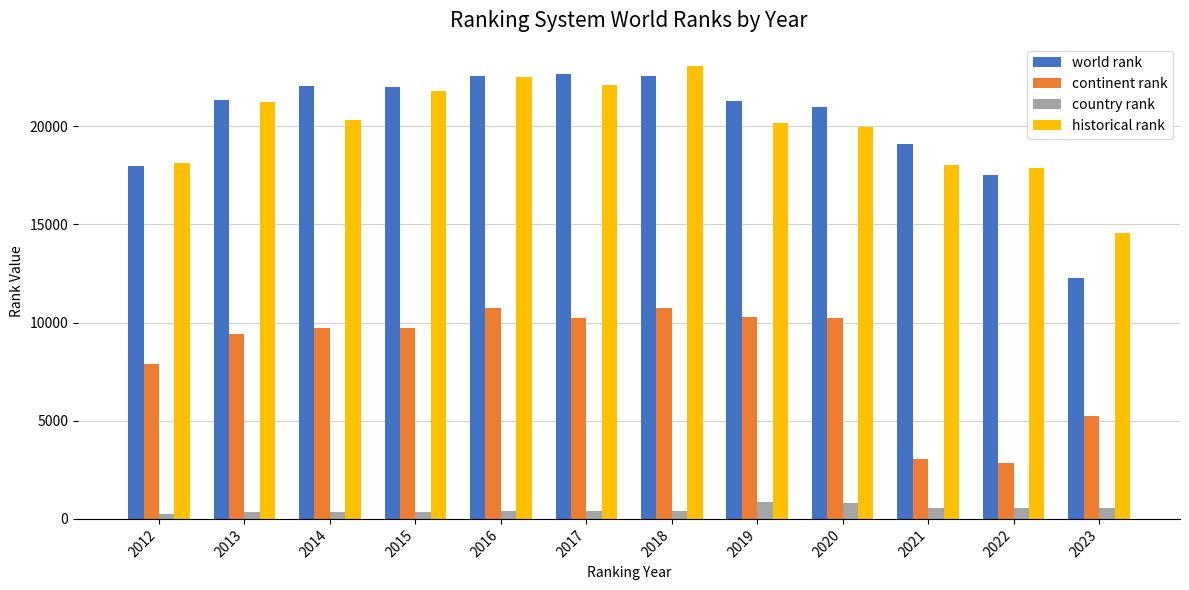

How many groups of bars are there?

12